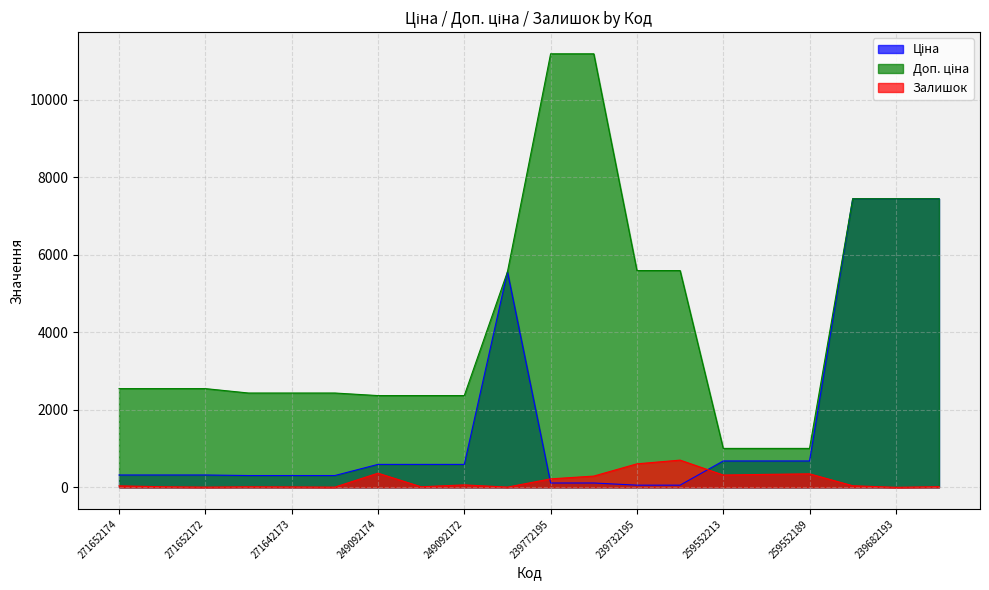

Does the chart display data point markers on the line(s)?

No